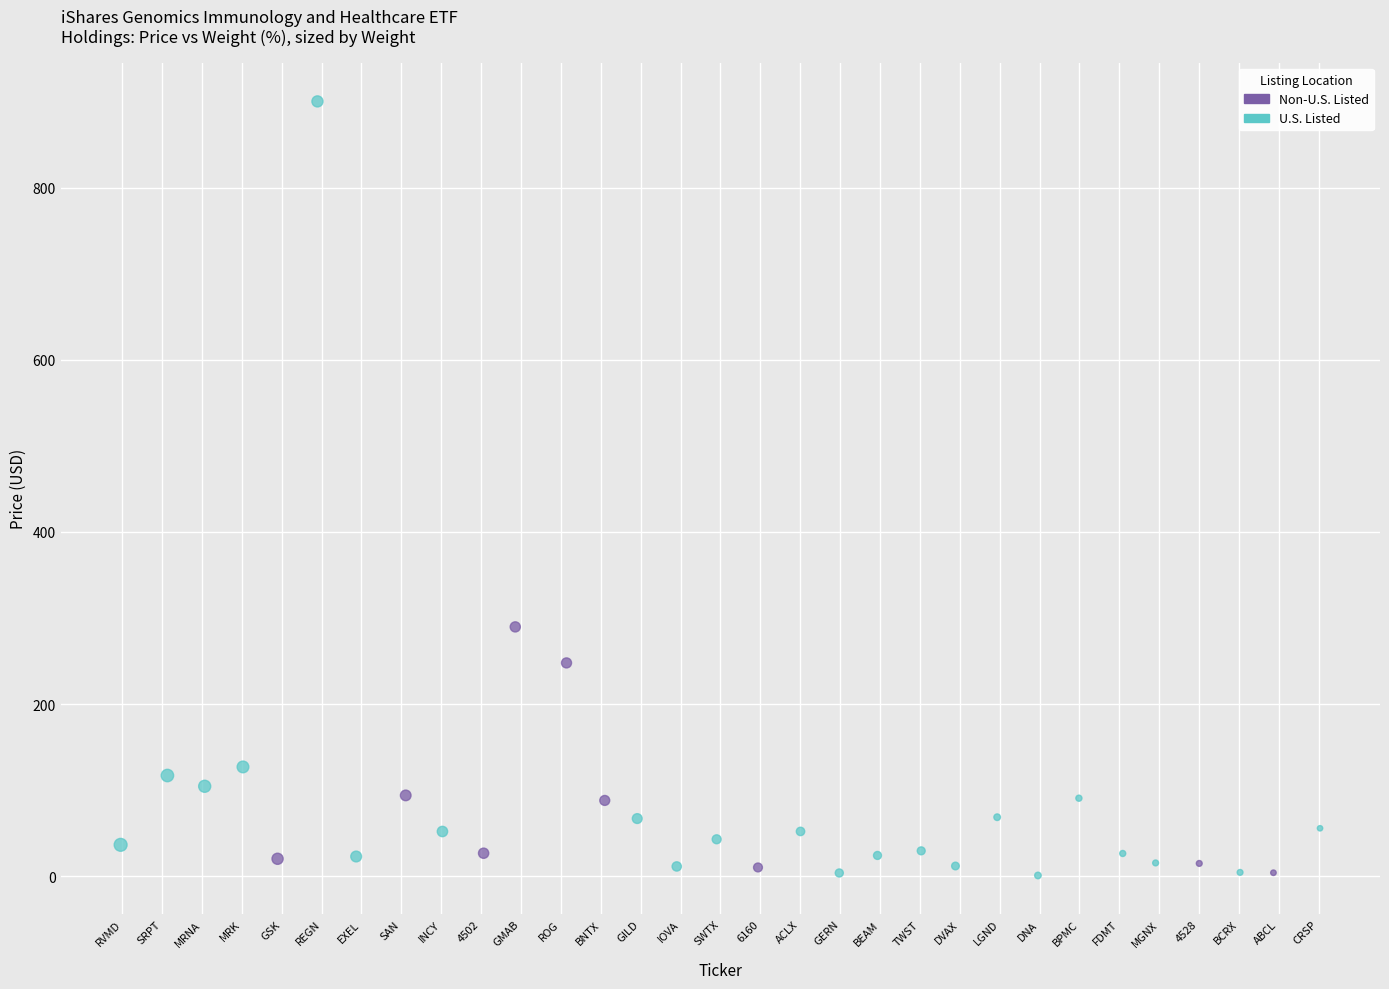

Which series contains the highest Y value?

U.S. Listed